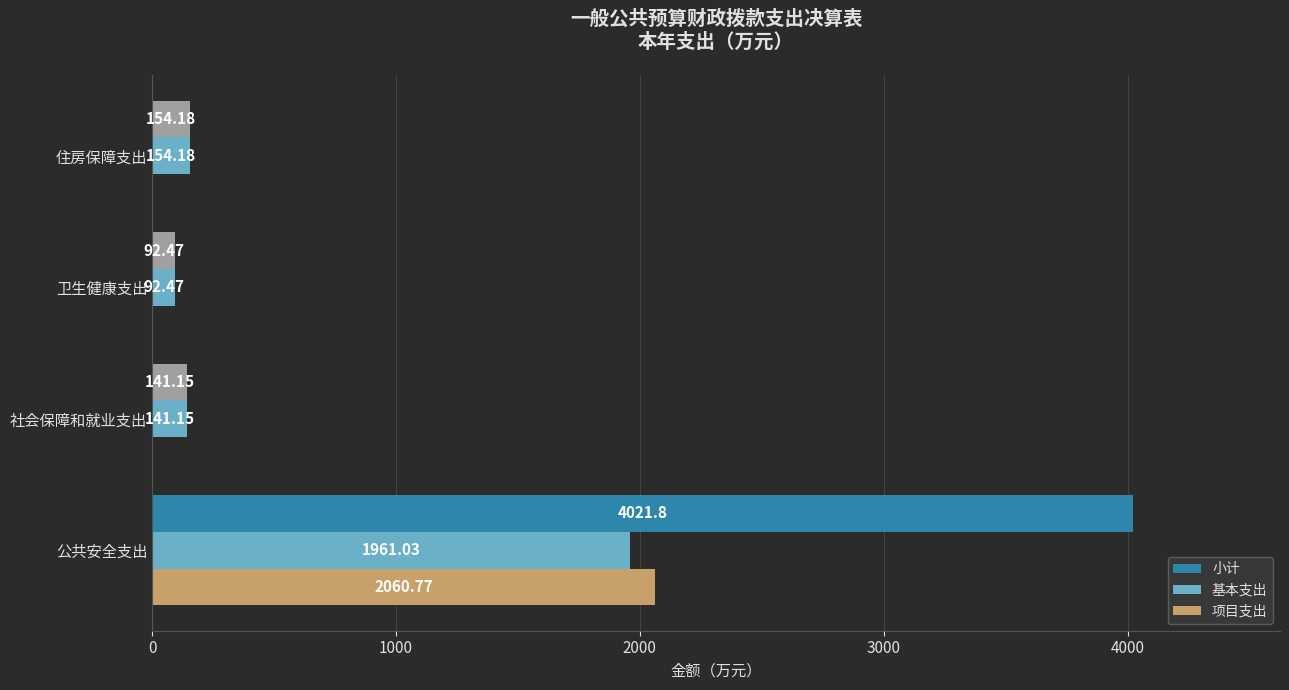

At which category is the sum across all series the highest?

公共安全支出